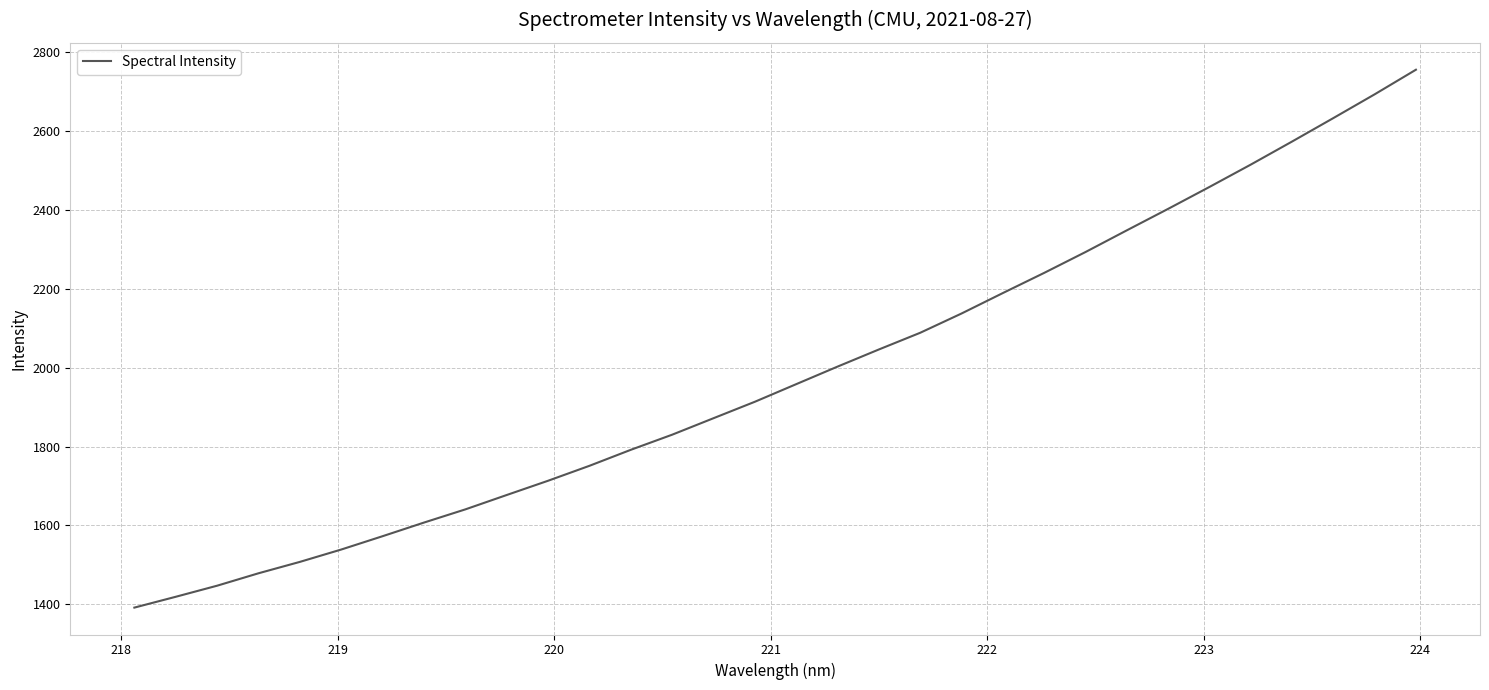

What is the average value?

1984.3